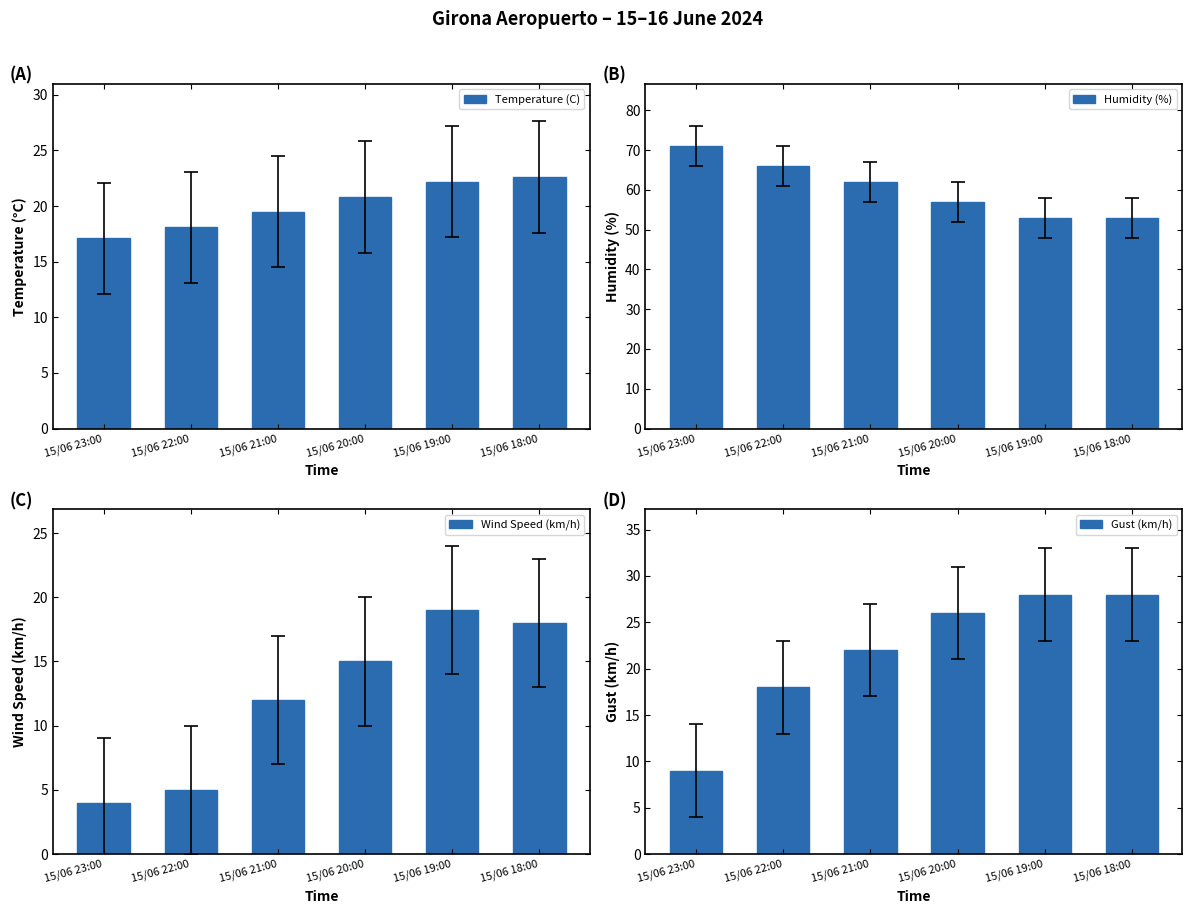

What is the difference between the maximum and minimum values in the Humidity (%) series?

18